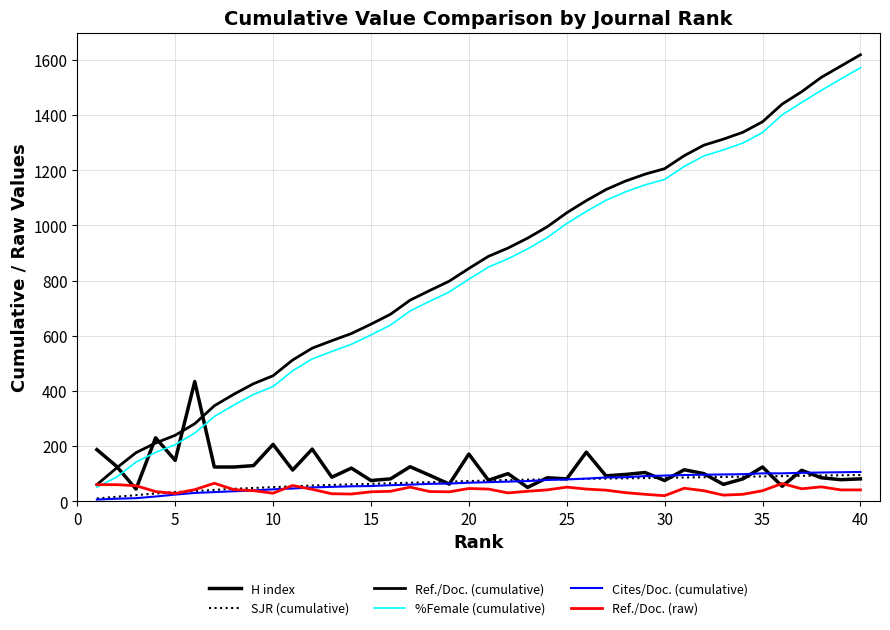

What is the maximum value shown in the chart?

1619